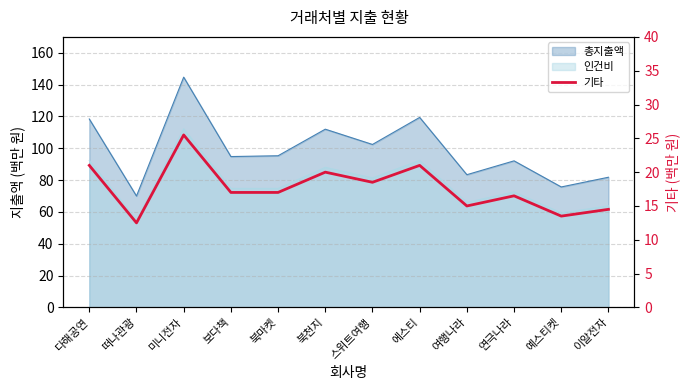

What is the value of the 5th point from the left?

17.0